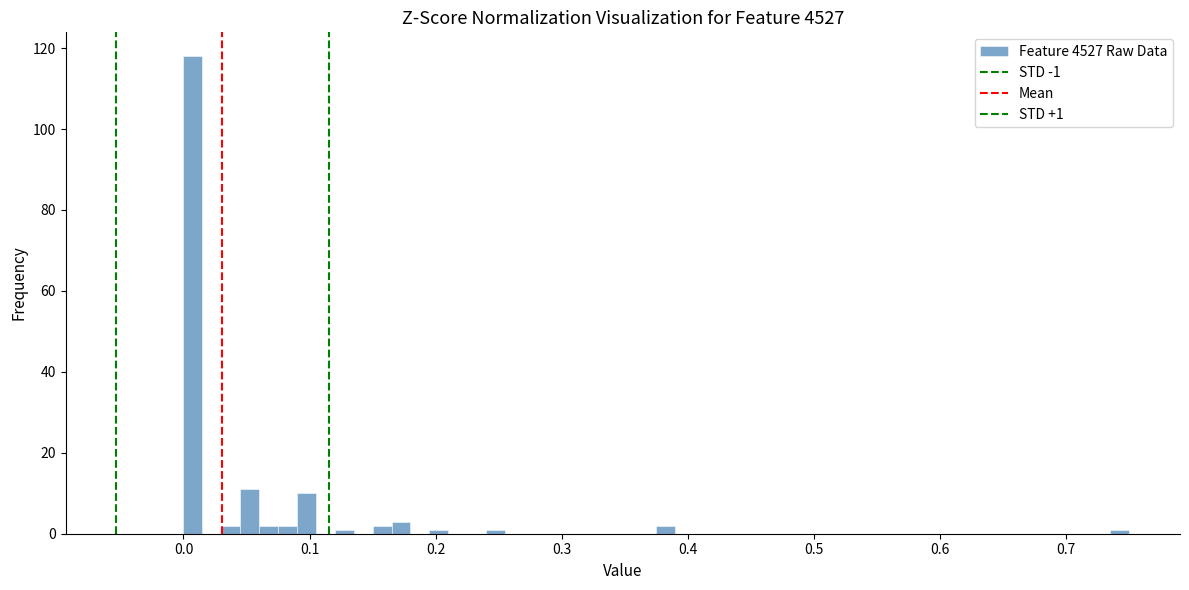

Around what value on the x-axis is the tallest bar? Give the approximate position of its centre, as read against the axis.

0.01